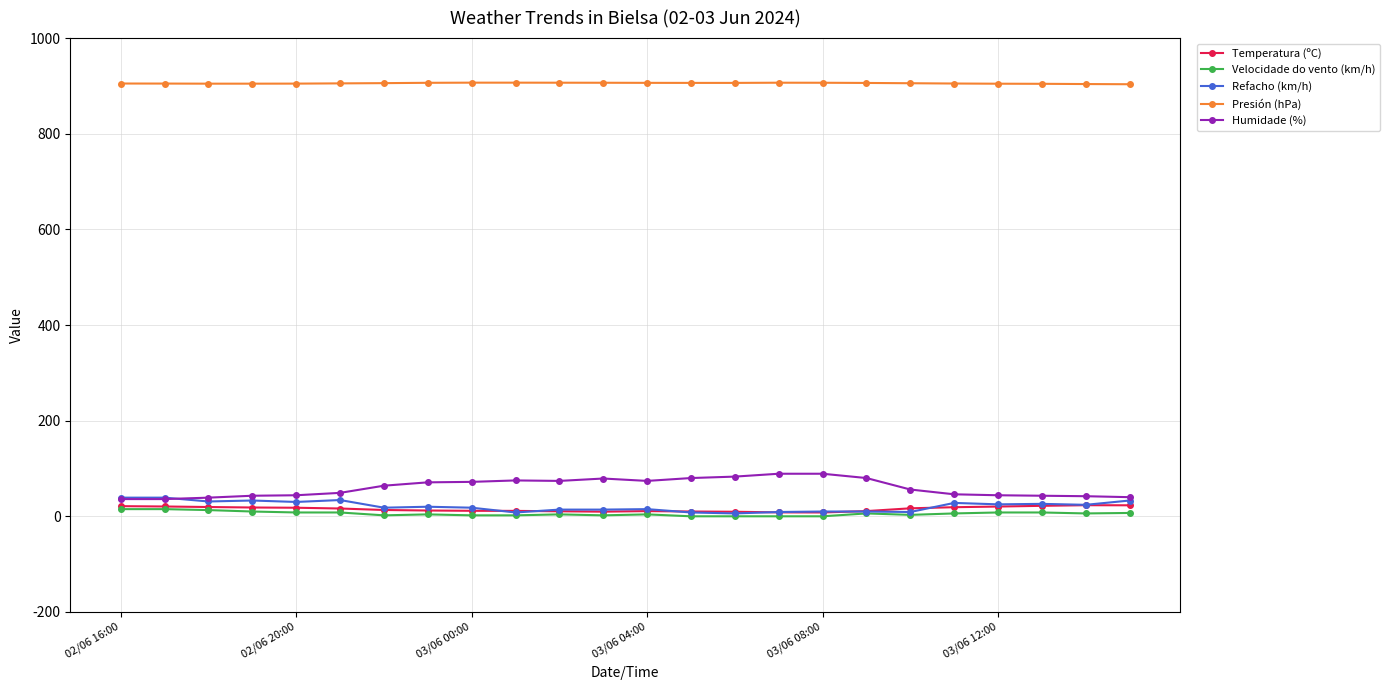

At how many categories does at least one series exceed 364?

24